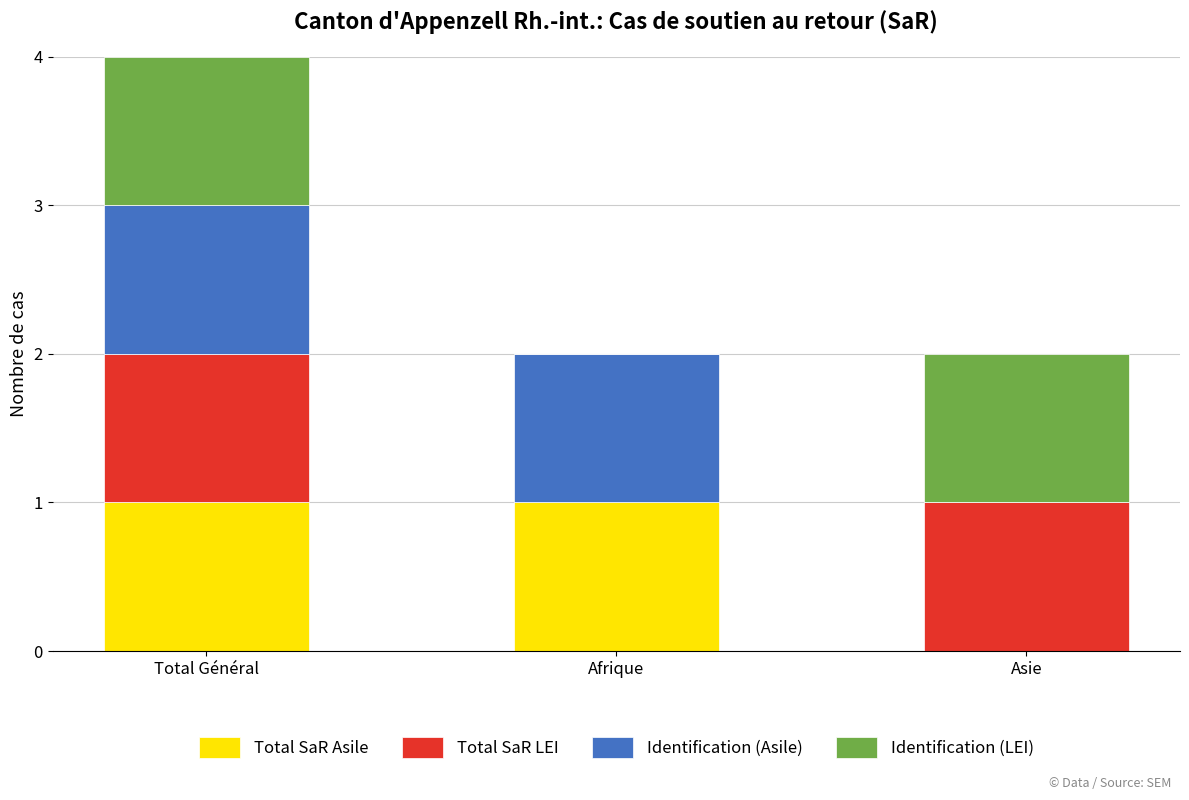

Are the bars grouped side by side (vs. stacked)?

No